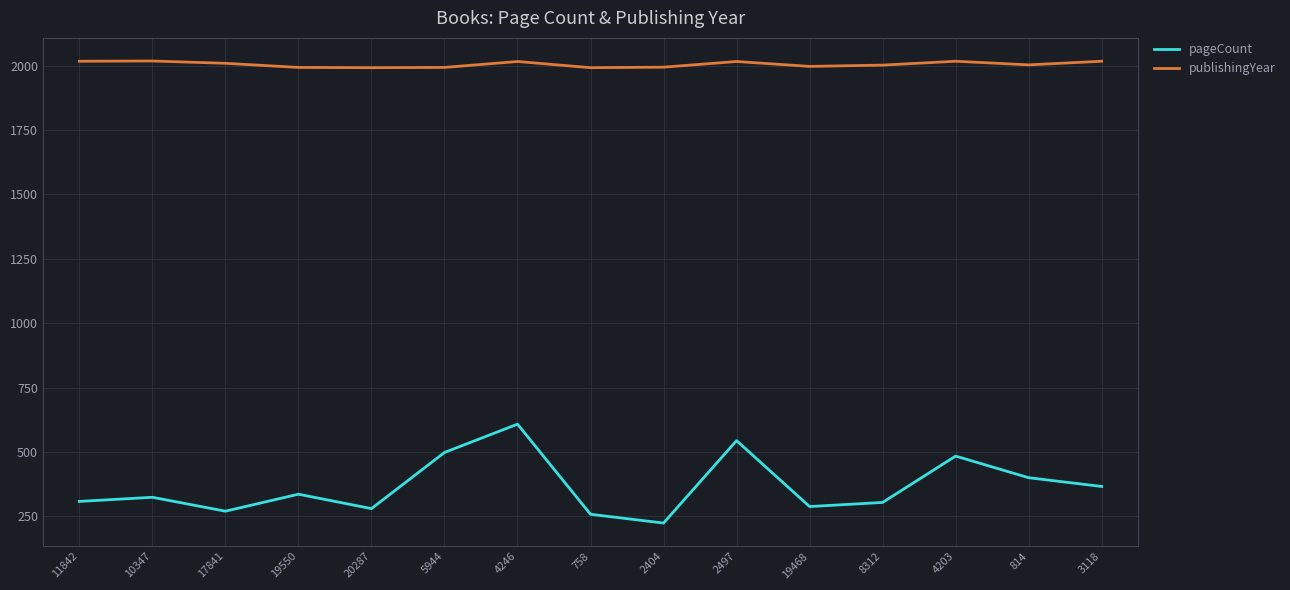

What is the difference between the highest and lowest values at 11842?

1709